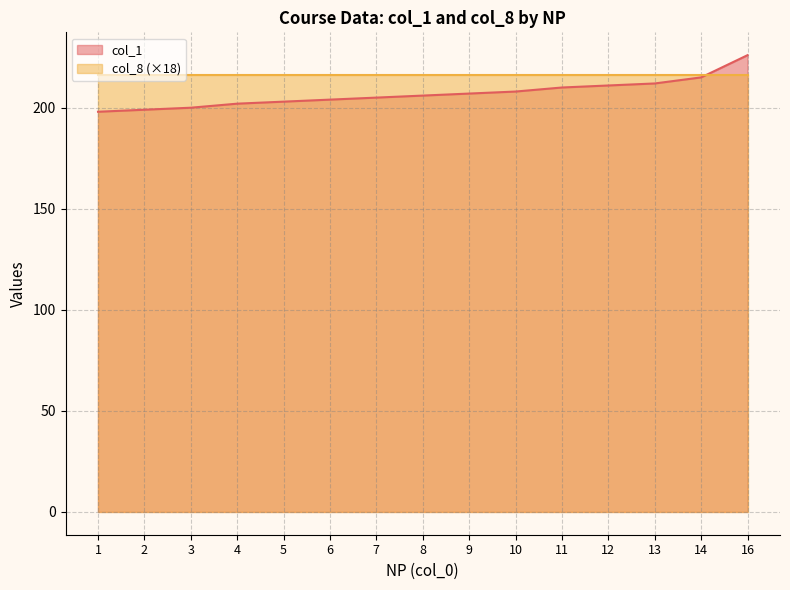

At which label does the data first exceed 206?

9